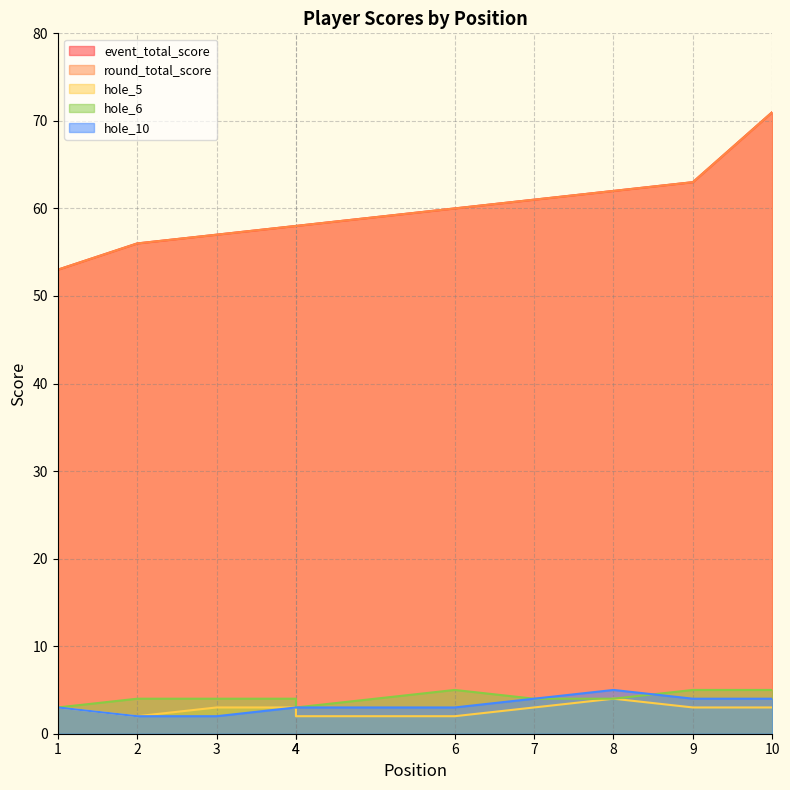

What is the difference between the maximum and second lowest values in the hole_5 series?

2